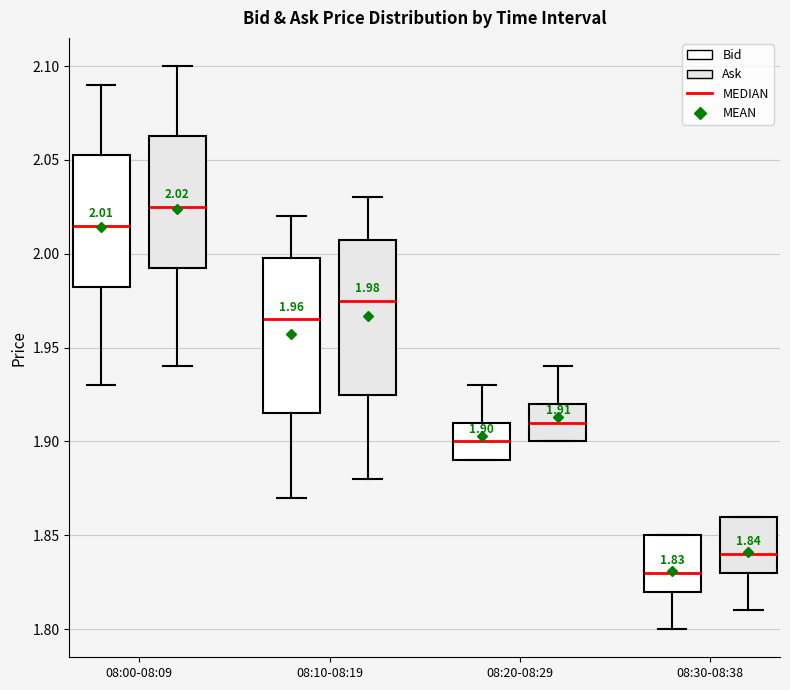

Which box's median line is the highest?

08:00-08:09 (Ask)